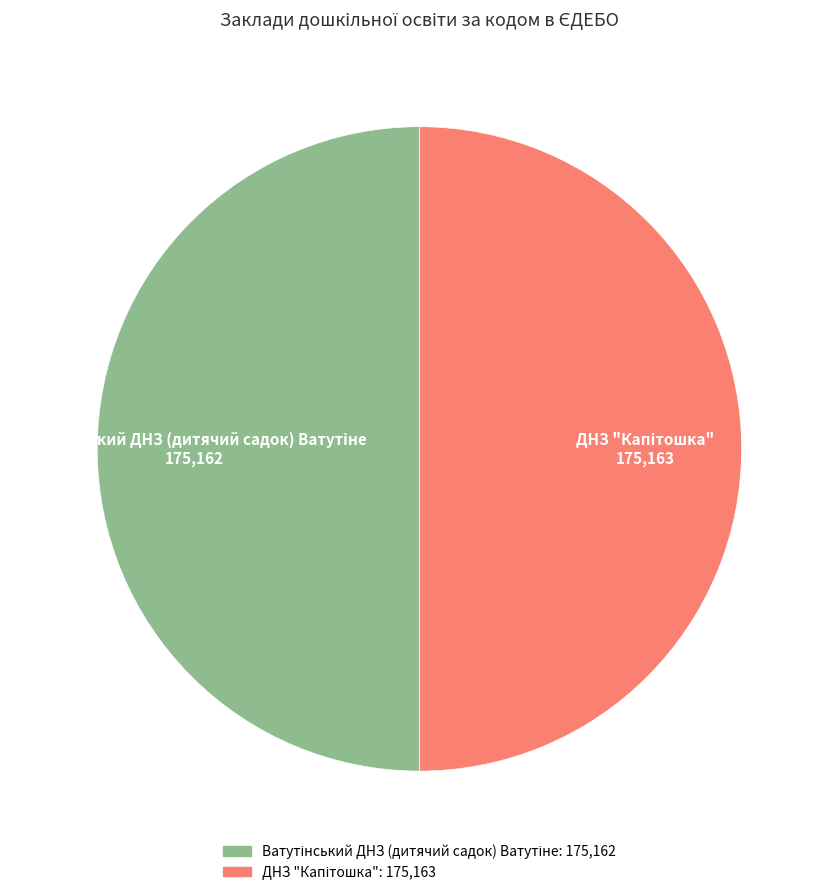

Is ДНЗ "Капітошка" the majority of the pie?

Yes